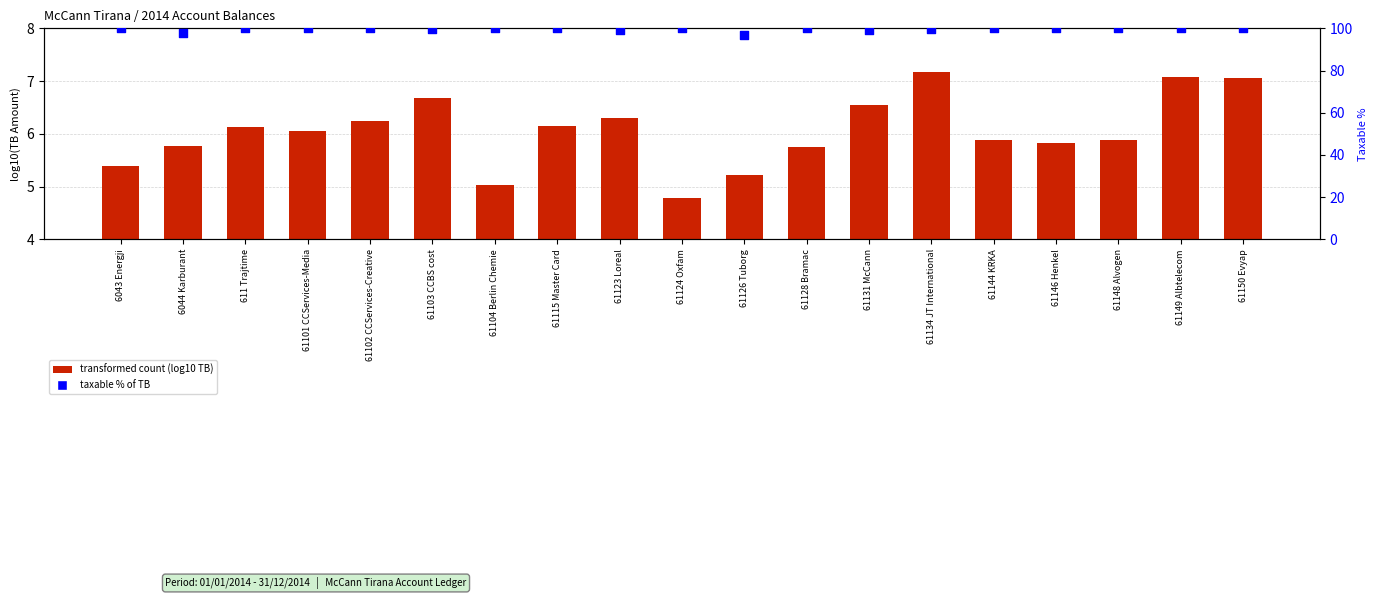

Is the value of taxable % of TB at 61134 JT International greater than the value of transformed count (log10 TB) at 61134 JT International?

Yes